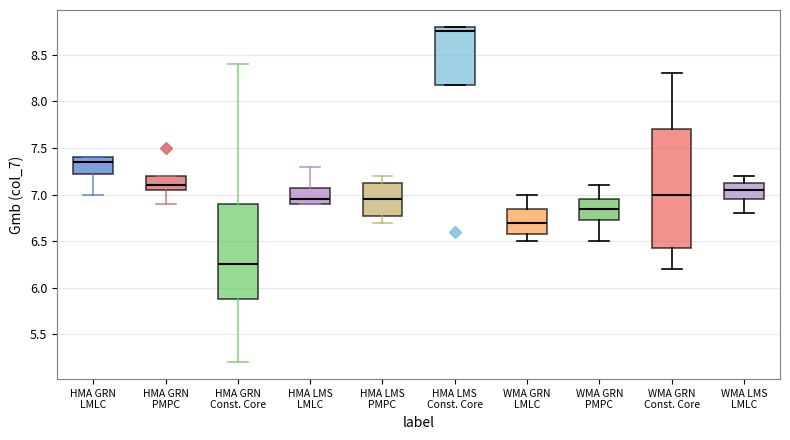

Reading left to right, transcribe this box plot: for each box, give where its median line is, the range the box spans, and where its two whiskers end, as read against the y-axis. The values are not printed on the chart, so give them approximately, as read against the axis.

HMA GRN LMLC: median 7.35, box 7.25 to 7.40, whiskers 7.00 to 7.40
HMA GRN PMPC: median 7.10, box 7.05 to 7.20, whiskers 6.90 to 7.20
HMA GRN Const. Core: median 6.25, box 5.90 to 6.90, whiskers 5.20 to 8.40
HMA LMS LMLC: median 6.95, box 6.90 to 7.10, whiskers 6.90 to 7.30
HMA LMS PMPC: median 6.95, box 6.80 to 7.15, whiskers 6.70 to 7.20
HMA LMS Const. Core: median 8.75, box 8.20 to 8.80, whiskers 8.20 to 8.80
WMA GRN LMLC: median 6.70, box 6.60 to 6.85, whiskers 6.50 to 7.00
WMA GRN PMPC: median 6.85, box 6.75 to 6.95, whiskers 6.50 to 7.10
WMA GRN Const. Core: median 7.00, box 6.45 to 7.70, whiskers 6.20 to 8.30
WMA LMS LMLC: median 7.05, box 6.95 to 7.15, whiskers 6.80 to 7.20